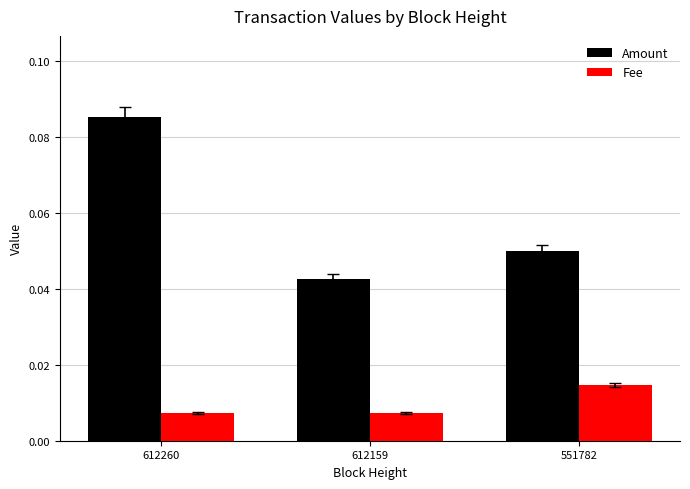

The value of Amount at 612159 is 0.1. True or false?

False